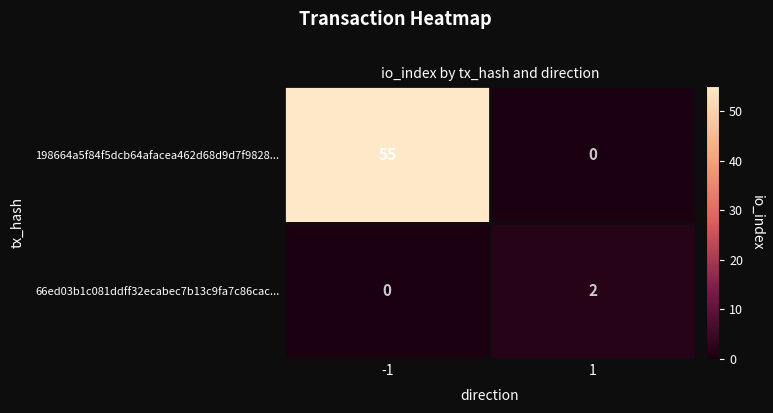

What is the maximum value shown in the chart?

55